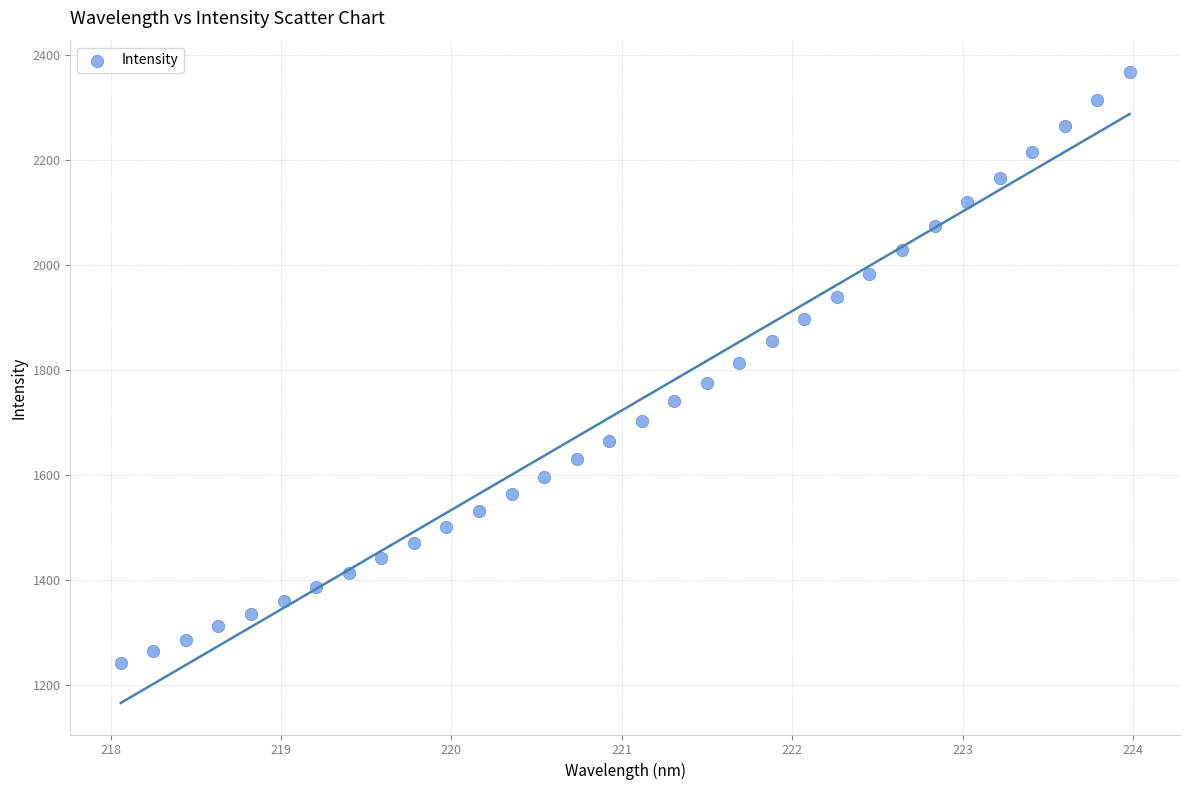

What is the range of X values (max minus min)?

5.9